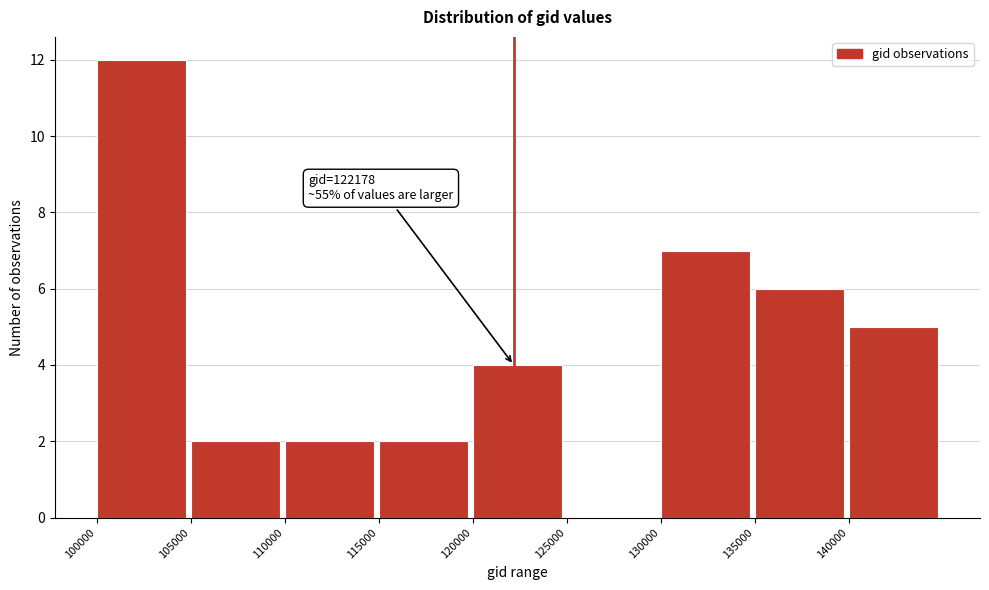

Over which range of the x-axis is the bar tallest?

100000 to 105000